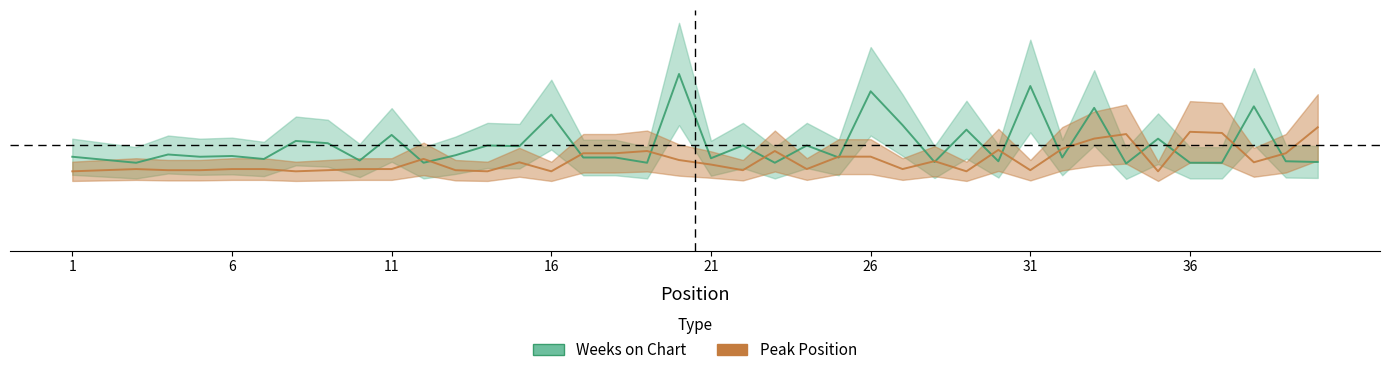

How many lines are shown in the chart?

2